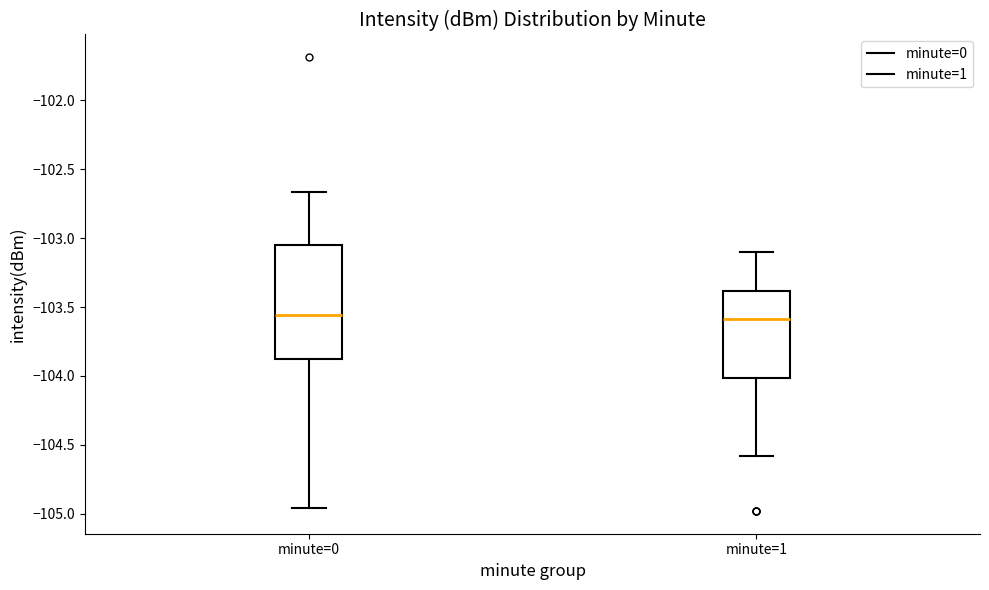

Where does the upper whisker of the box for minute=1 end on the y-axis? The values are not printed on the chart, so give them approximately, as read against the axis.

-103.10